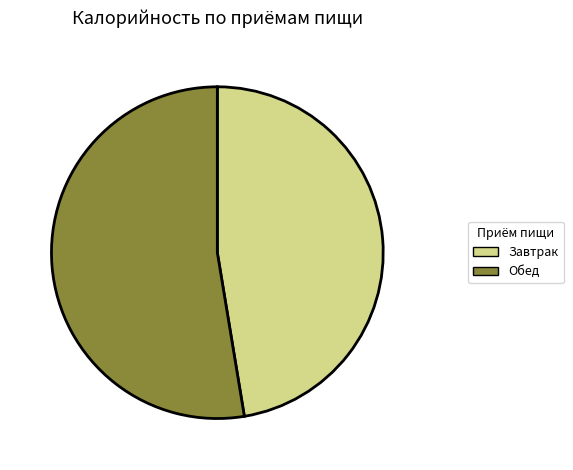

Which slice represents more than half of the pie?

Обед